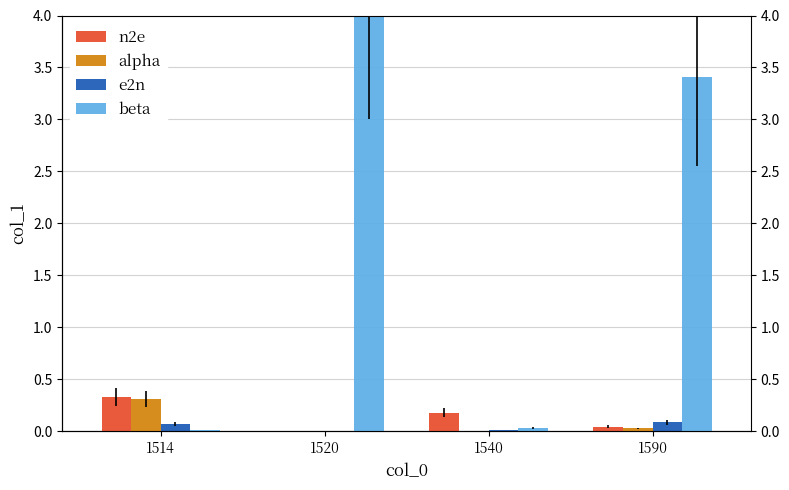

Between 1514 and 1590, which series saw the biggest shift?

beta